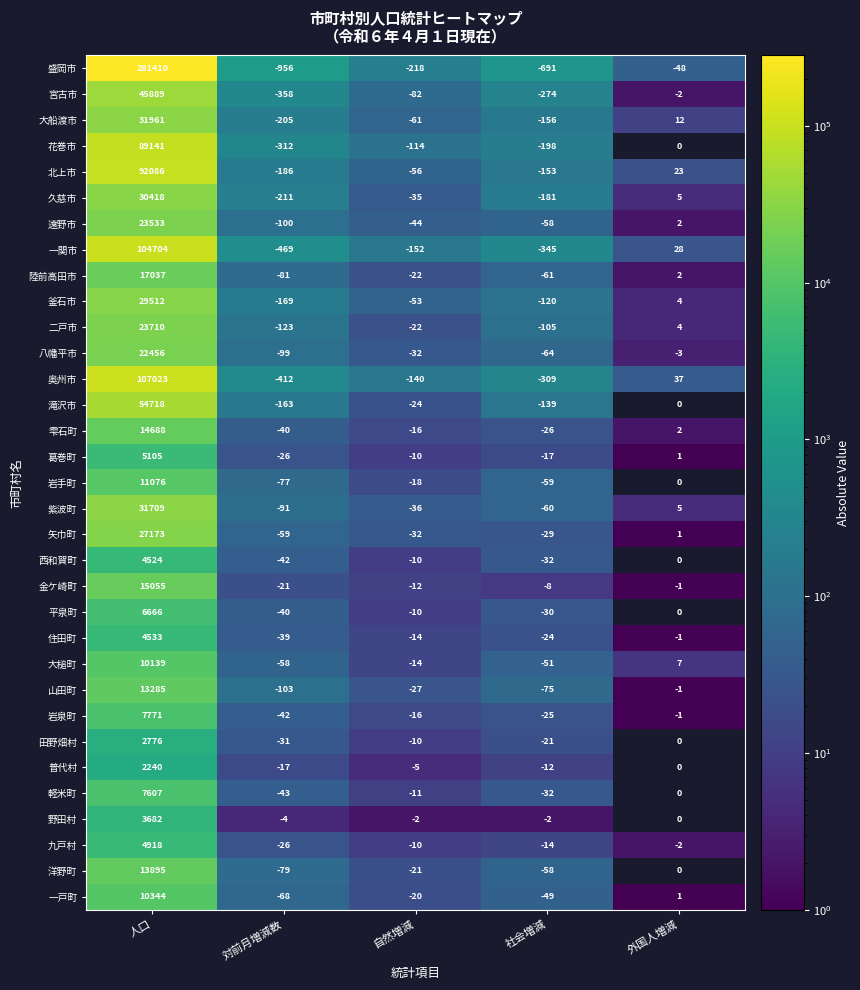

At which category does the chart reach its peak across all series?

人口